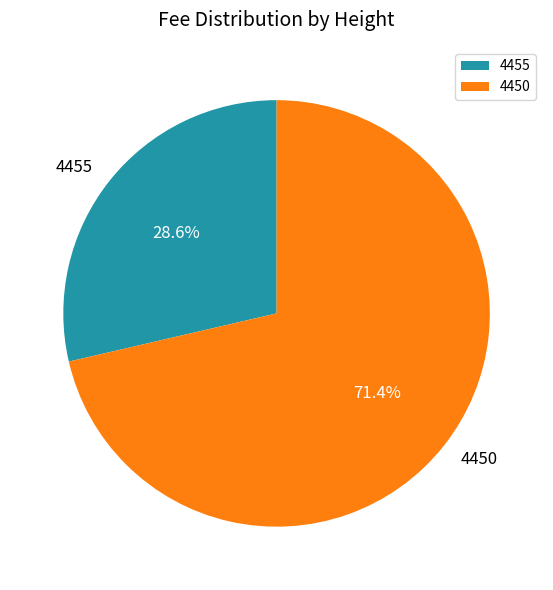

Which slice is the largest?

4450